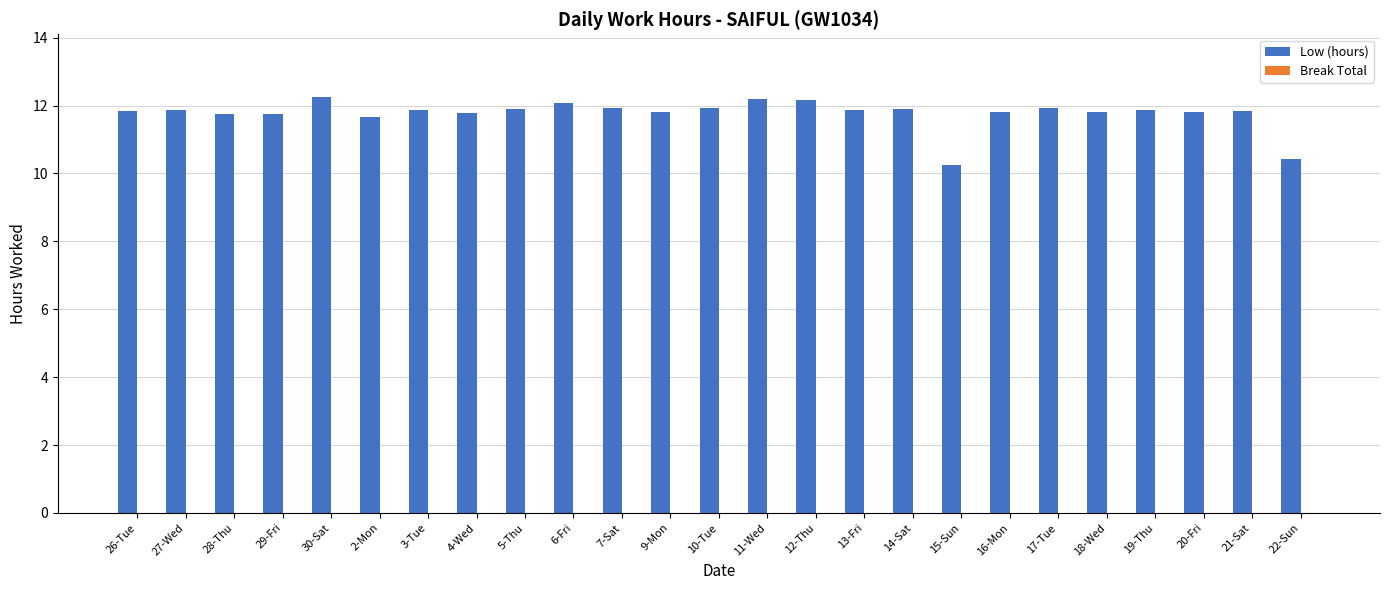

Read the value at 2-Mon.

11.7